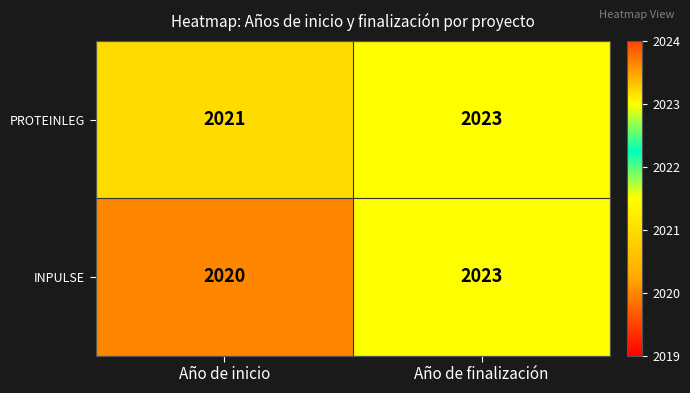

True or false: INPULSE has a value of 970 at Año de inicio.

False